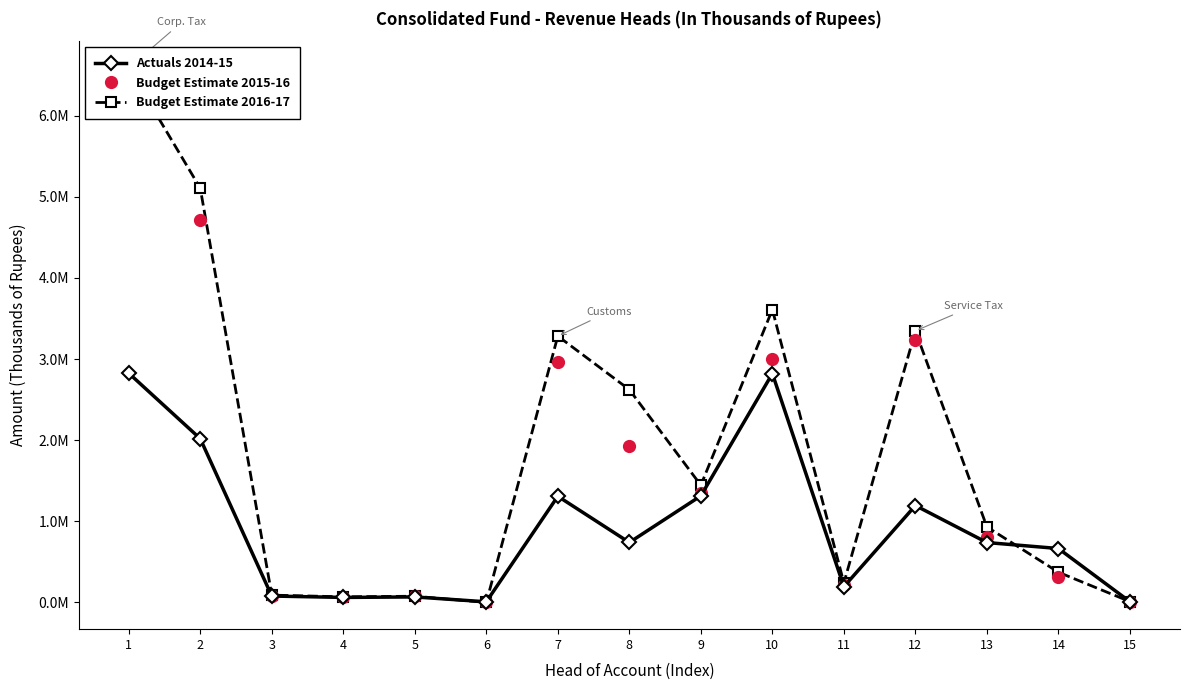

True or false: Budget Estimate 2015-16 has more than 2 points higher than both neighbors.

True